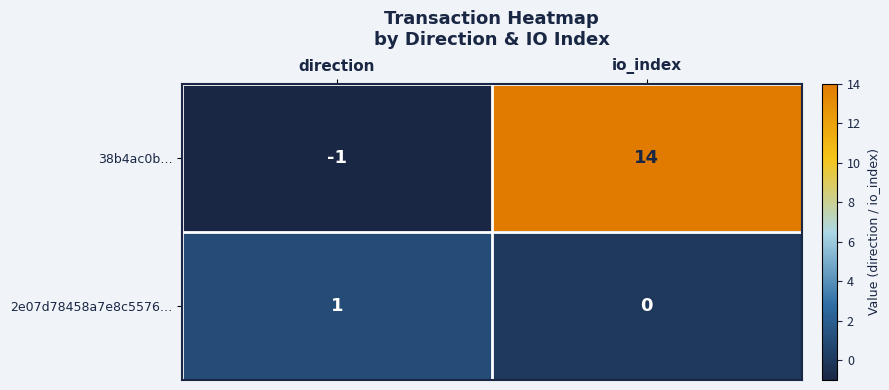

Which series has the widest spread of values?

38b4ac0b…